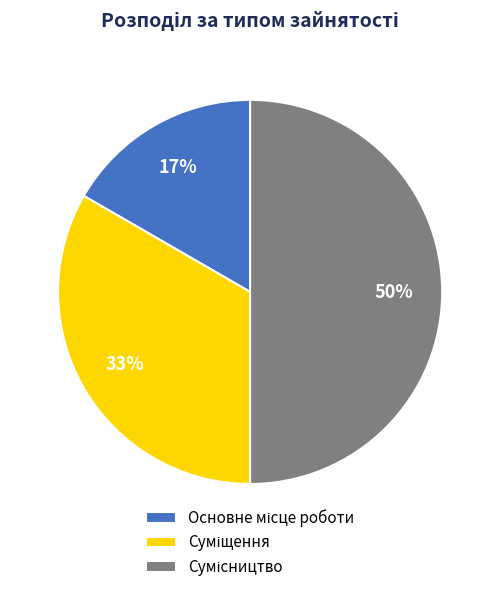

To the nearest percent, what is the difference between the largest and smallest slice percentages?

33%